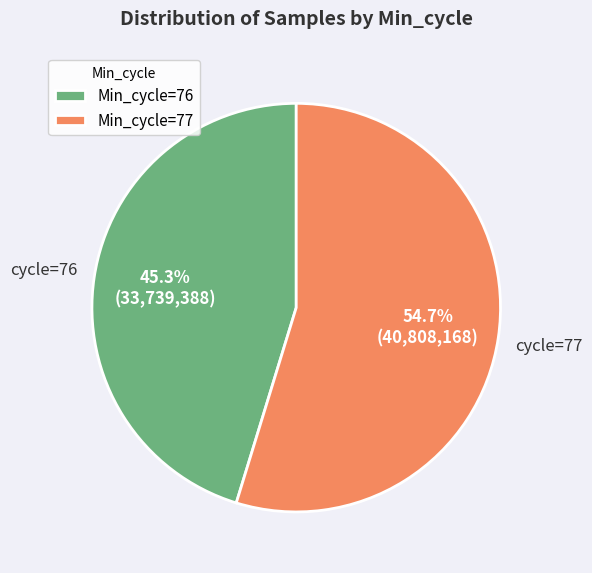

Is there a majority slice in this chart?

Yes